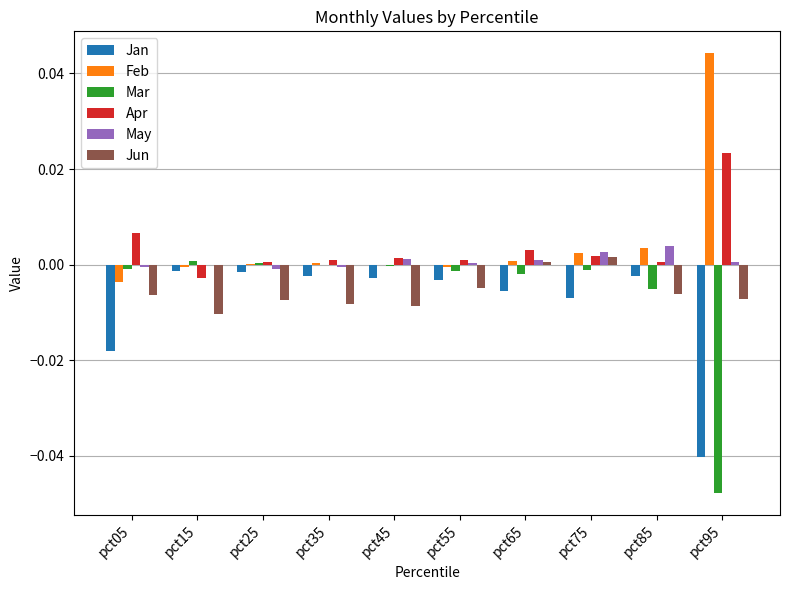

True or false: Jan has a value of -0.1 at pct95.

False